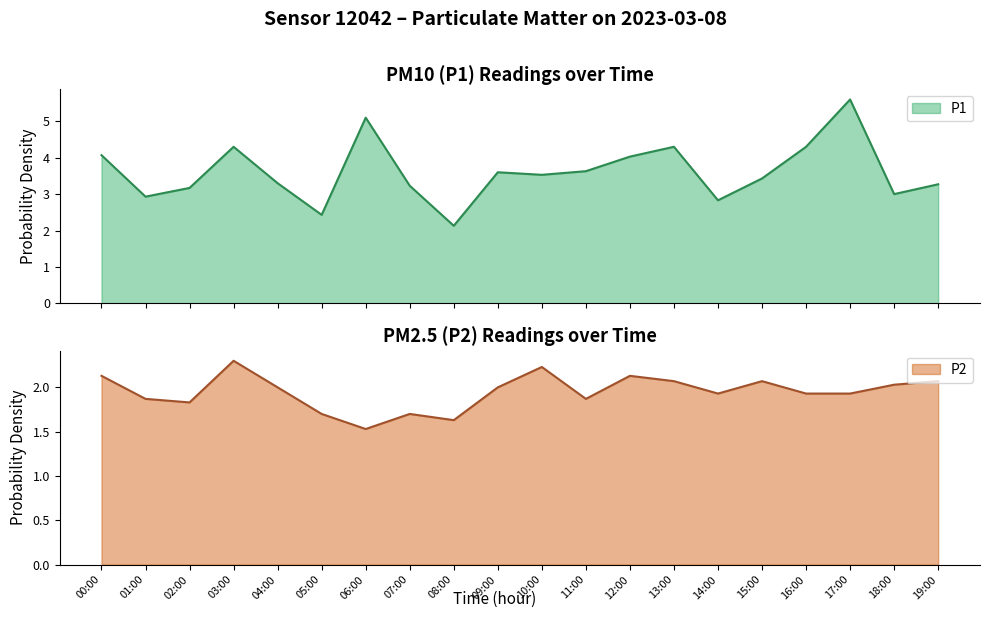

True or false: P1 has more than 0 points higher than both neighbors.

True